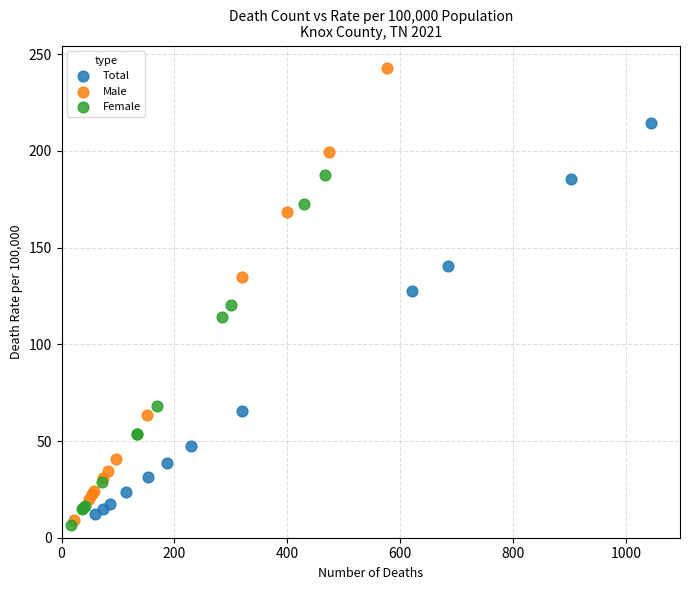

Which series has the widest spread of Y values?

Male